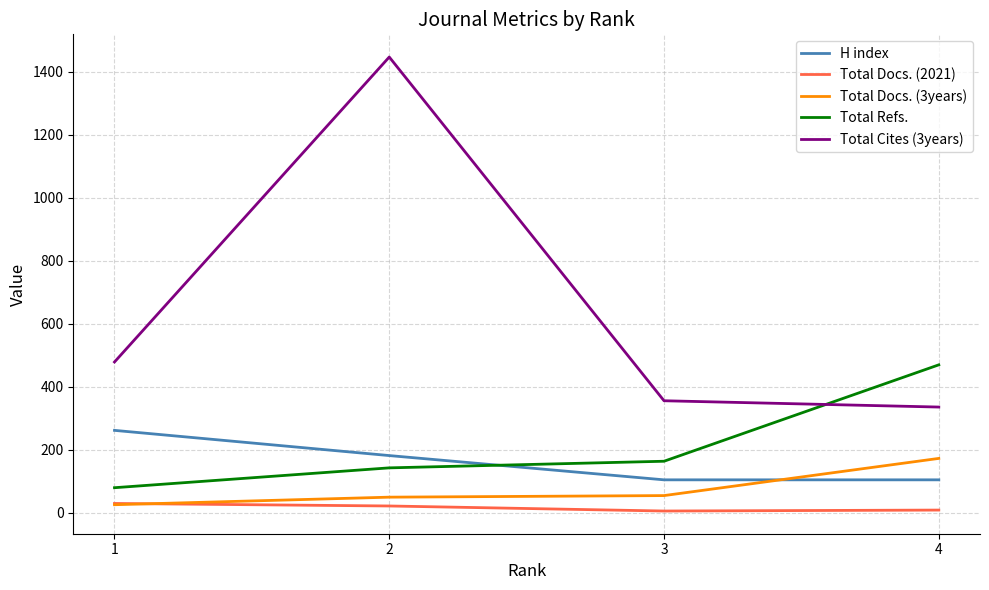

What is the total value across all series at 4?

1088